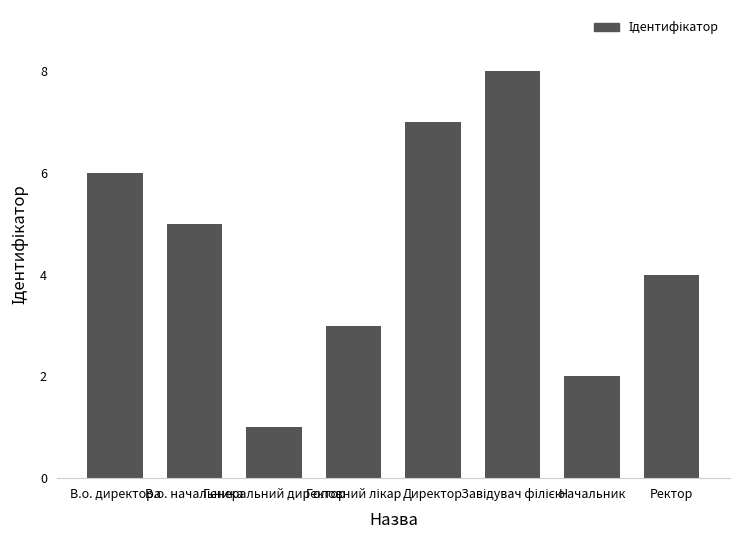

At which label is the value closest to 4?

Ректор